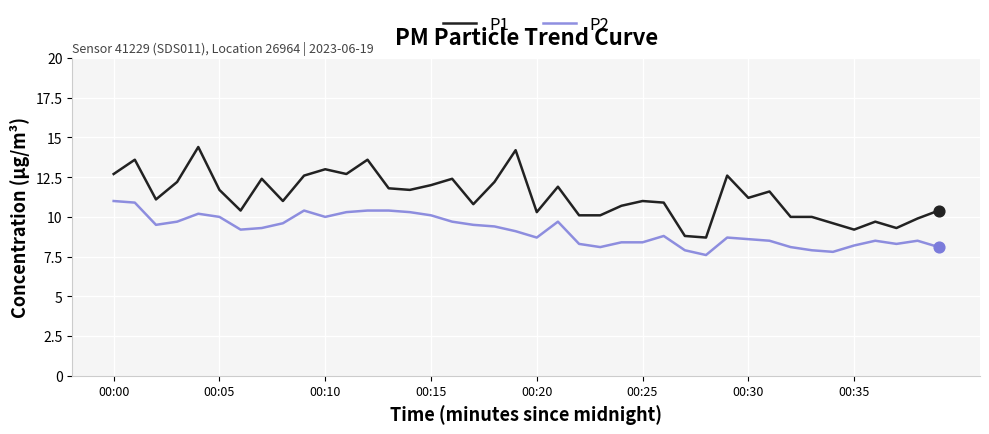

Which series has the largest range (max minus min)?

P1